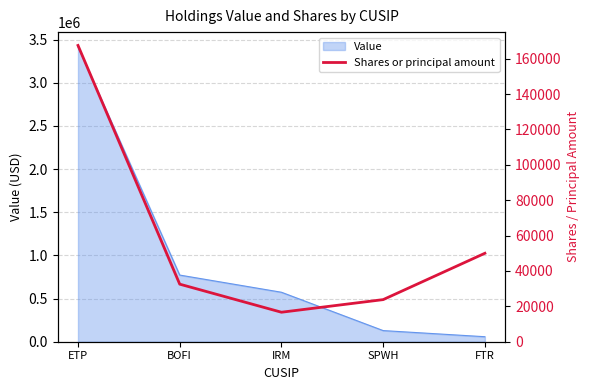

The value of Value at BOFI is 772000. True or false?

True